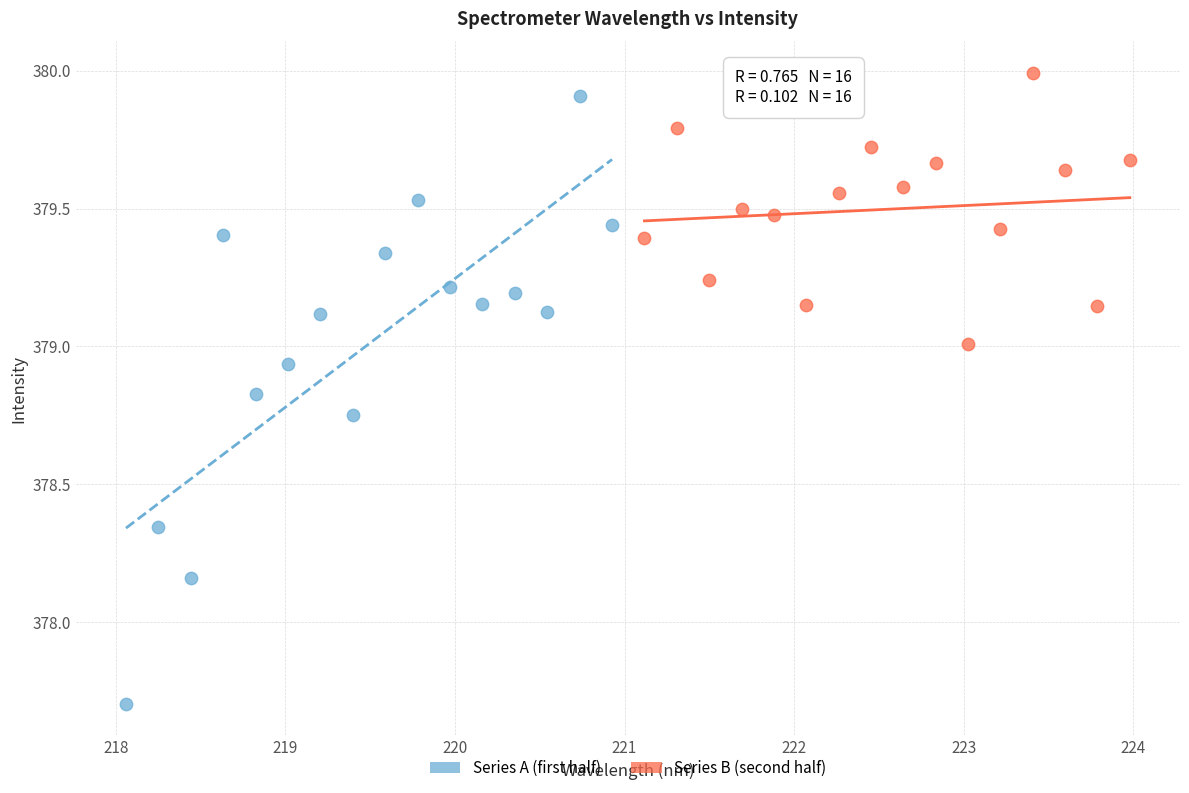

Which series has the widest spread of Y values?

Series A (first half)